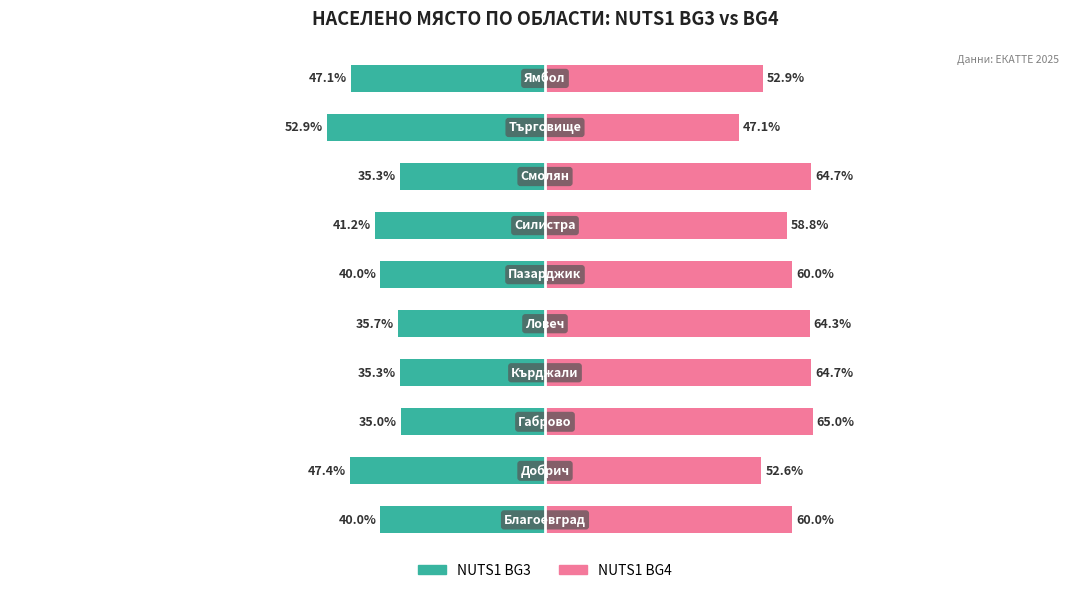

What is the lowest value of the NUTS1 BG4 series?

47.1